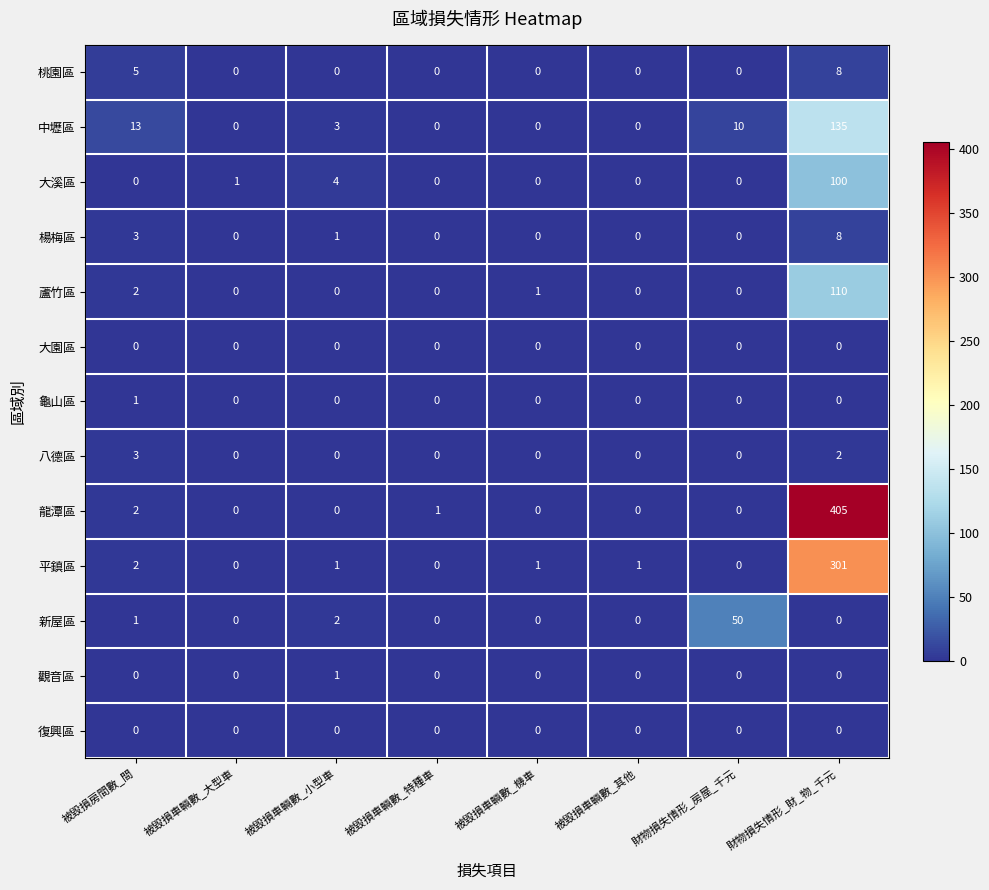

What is the spread (max minus min) of values at 財物損失情形_財_物_千元?

405